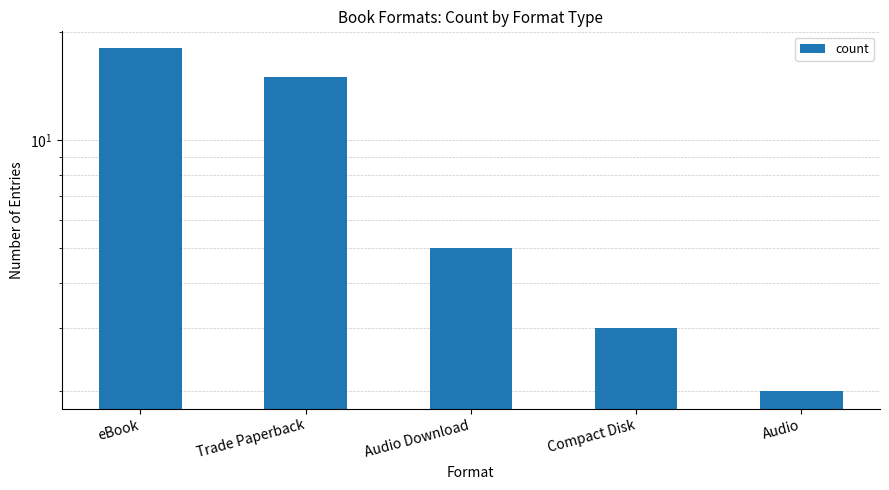

List the labels in order of value, smallest first.

Audio, Compact Disk, Audio Download, Trade Paperback, eBook